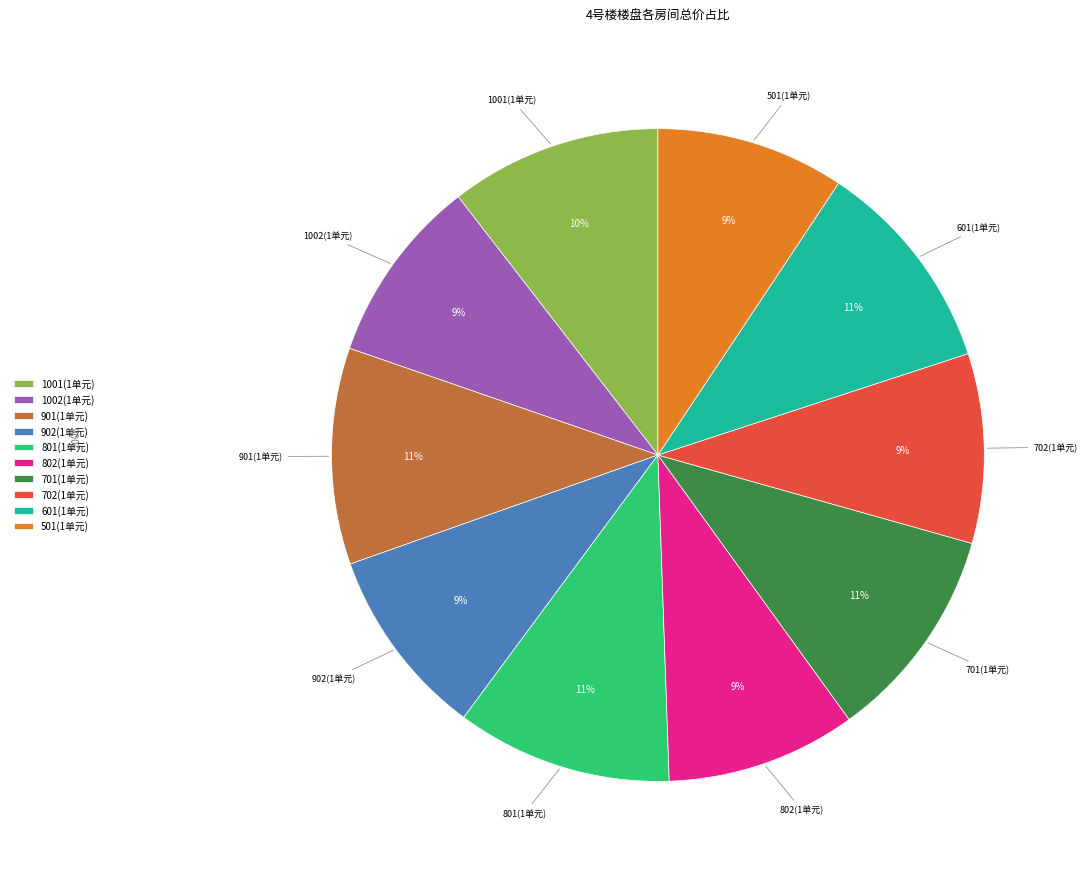

Does 1001(1单元) account for over 50% of the chart?

No